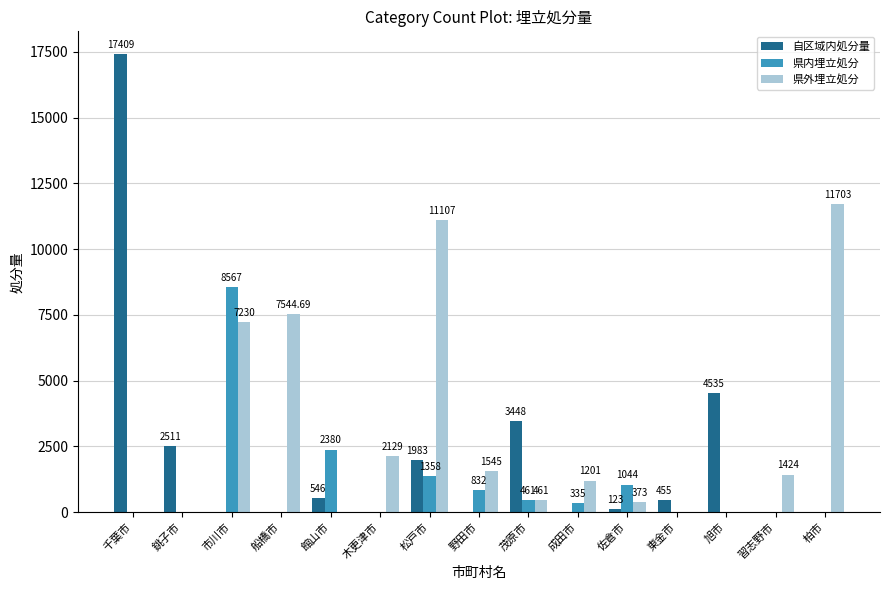

At which category does the chart reach its peak across all series?

千葉市